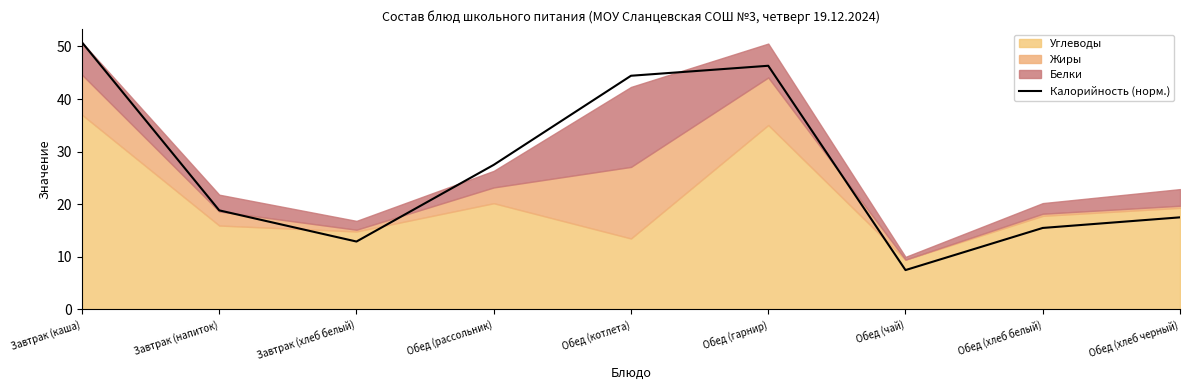

List the labels in order of Калорийность (норм.) value, smallest first.

Обед (чай), Завтрак (хлеб белый), Обед (хлеб белый), Обед (хлеб черный), Завтрак (напиток), Обед (рассольник), Обед (котлета), Обед (гарнир), Завтрак (каша)